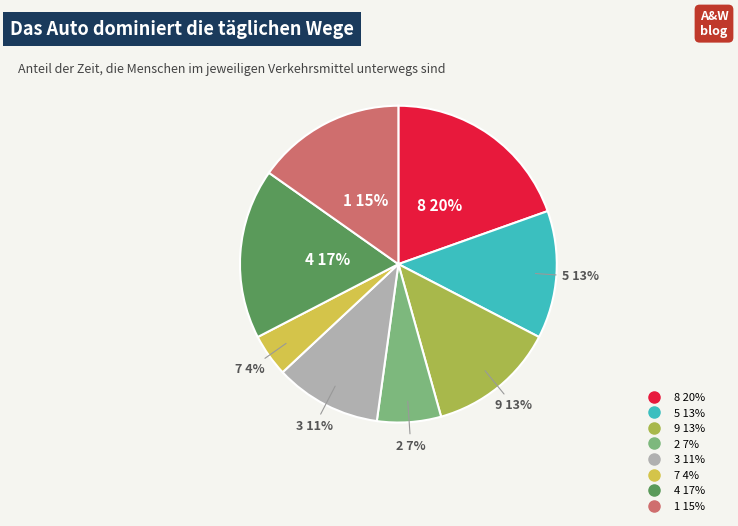

To the nearest percent, what is the combined percentage of 7 and 8?

24%